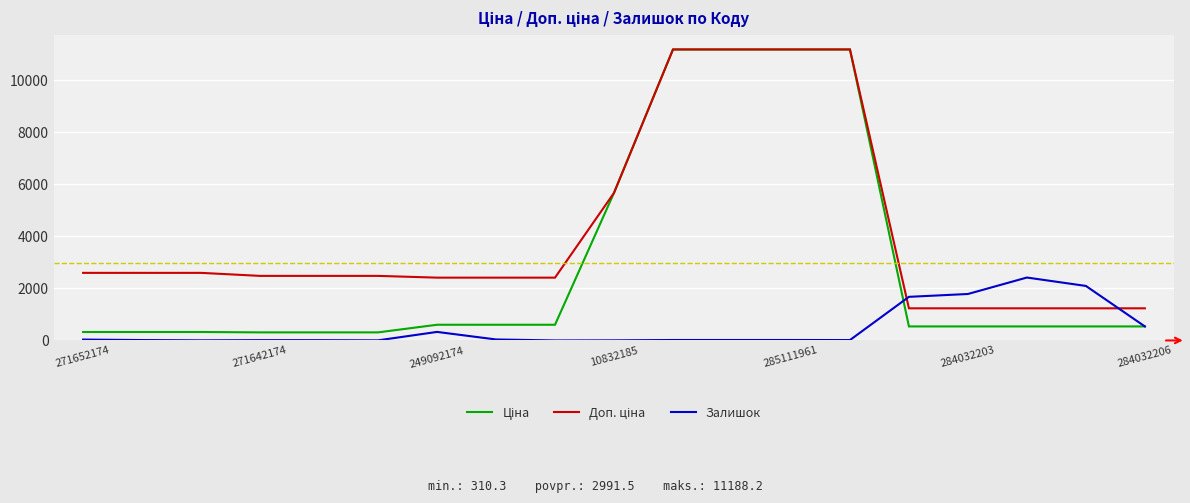

What is the maximum value shown in the chart?

11188.2